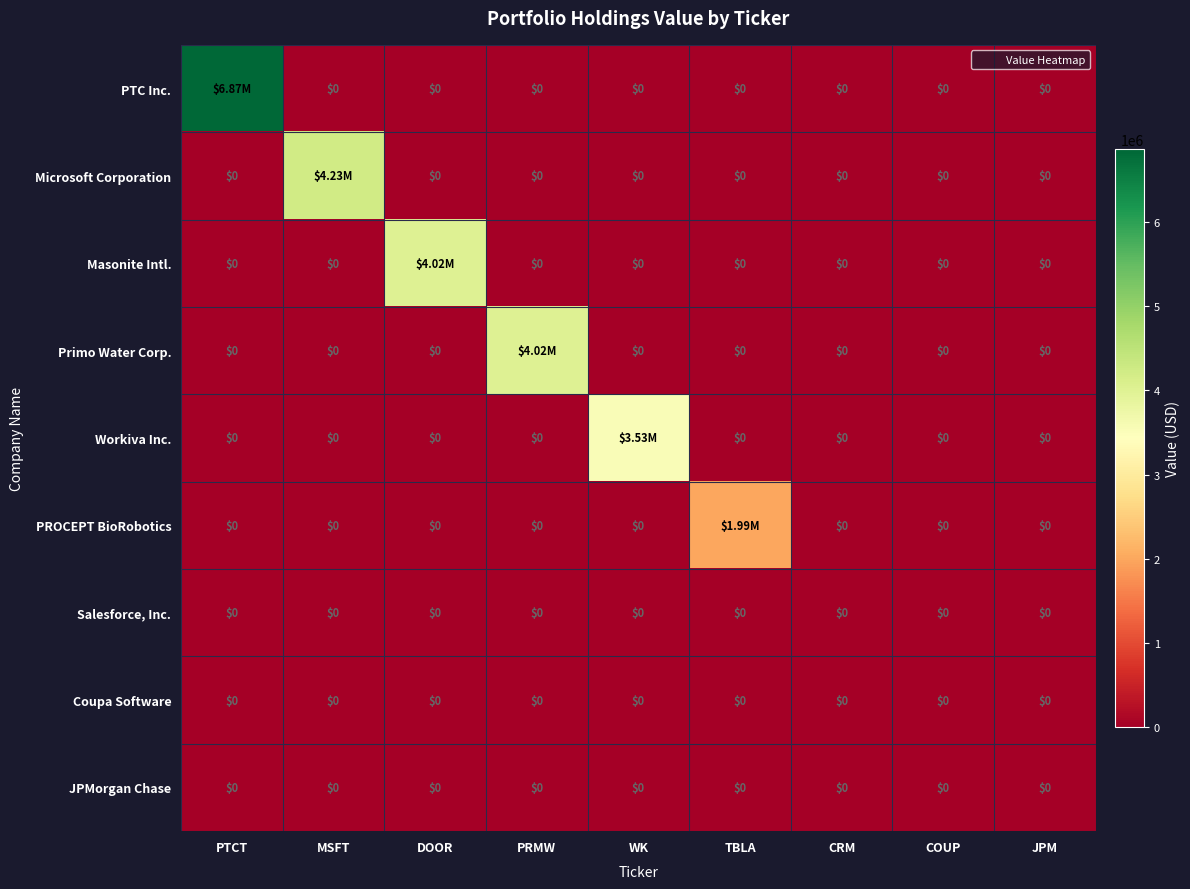

Which label corresponds to the largest value in the chart?

PTCT